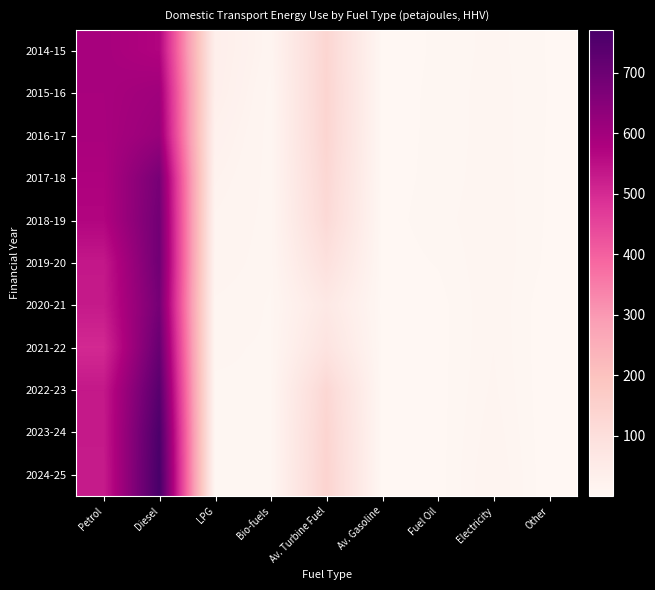

Between Fuel Oil and Diesel, which is larger?

Diesel